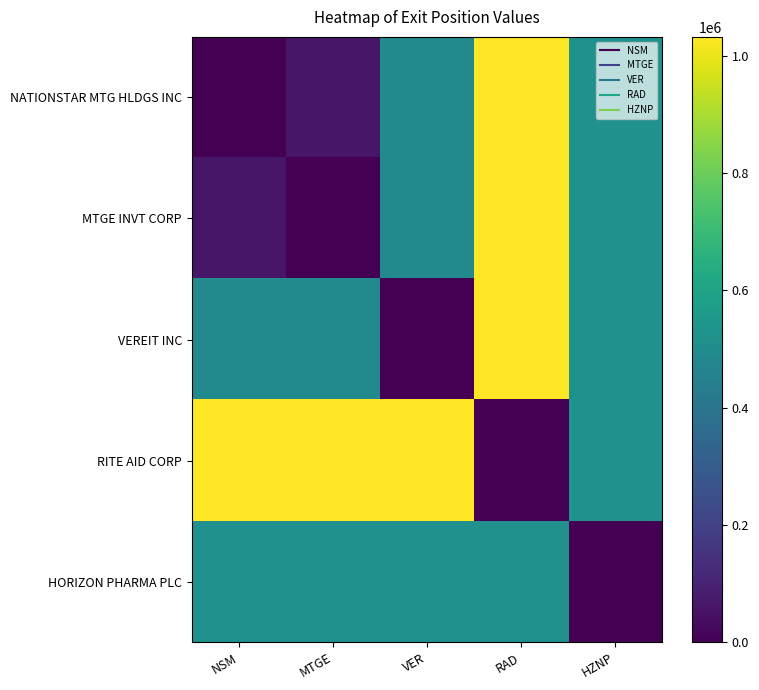

List the series in order of their peak value, lowest first.

HORIZON PHARMA PLC, NATIONSTAR MTG HLDGS INC, MTGE INVT CORP, VEREIT INC, RITE AID CORP